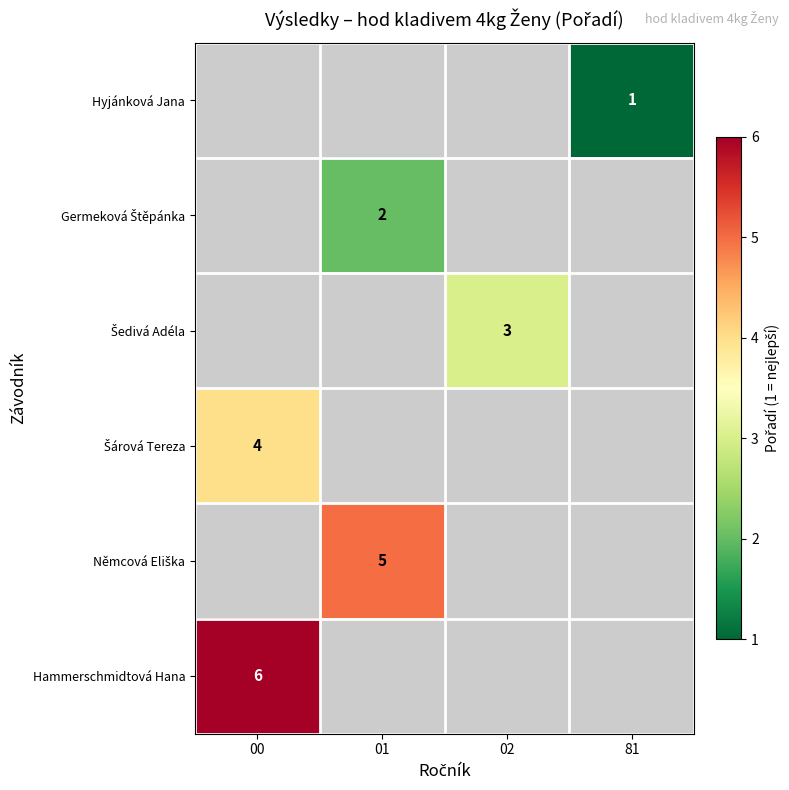

List the series in order of their peak value, lowest first.

Hyjánková Jana, Germeková Štěpánka, Šedivá Adéla, Šárová Tereza, Němcová Eliška, Hammerschmidtová Hana